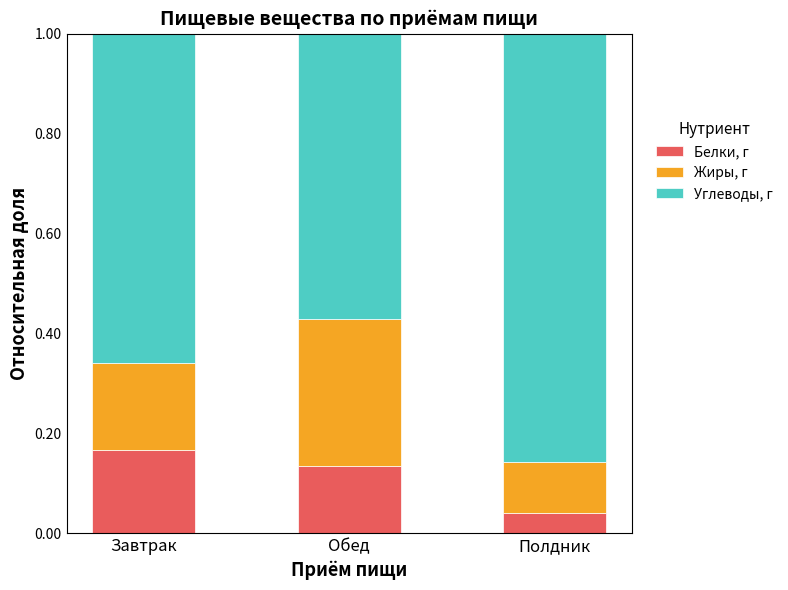

Rank the categories by Белки, г value from lowest to highest.

Полдник, Обед, Завтрак